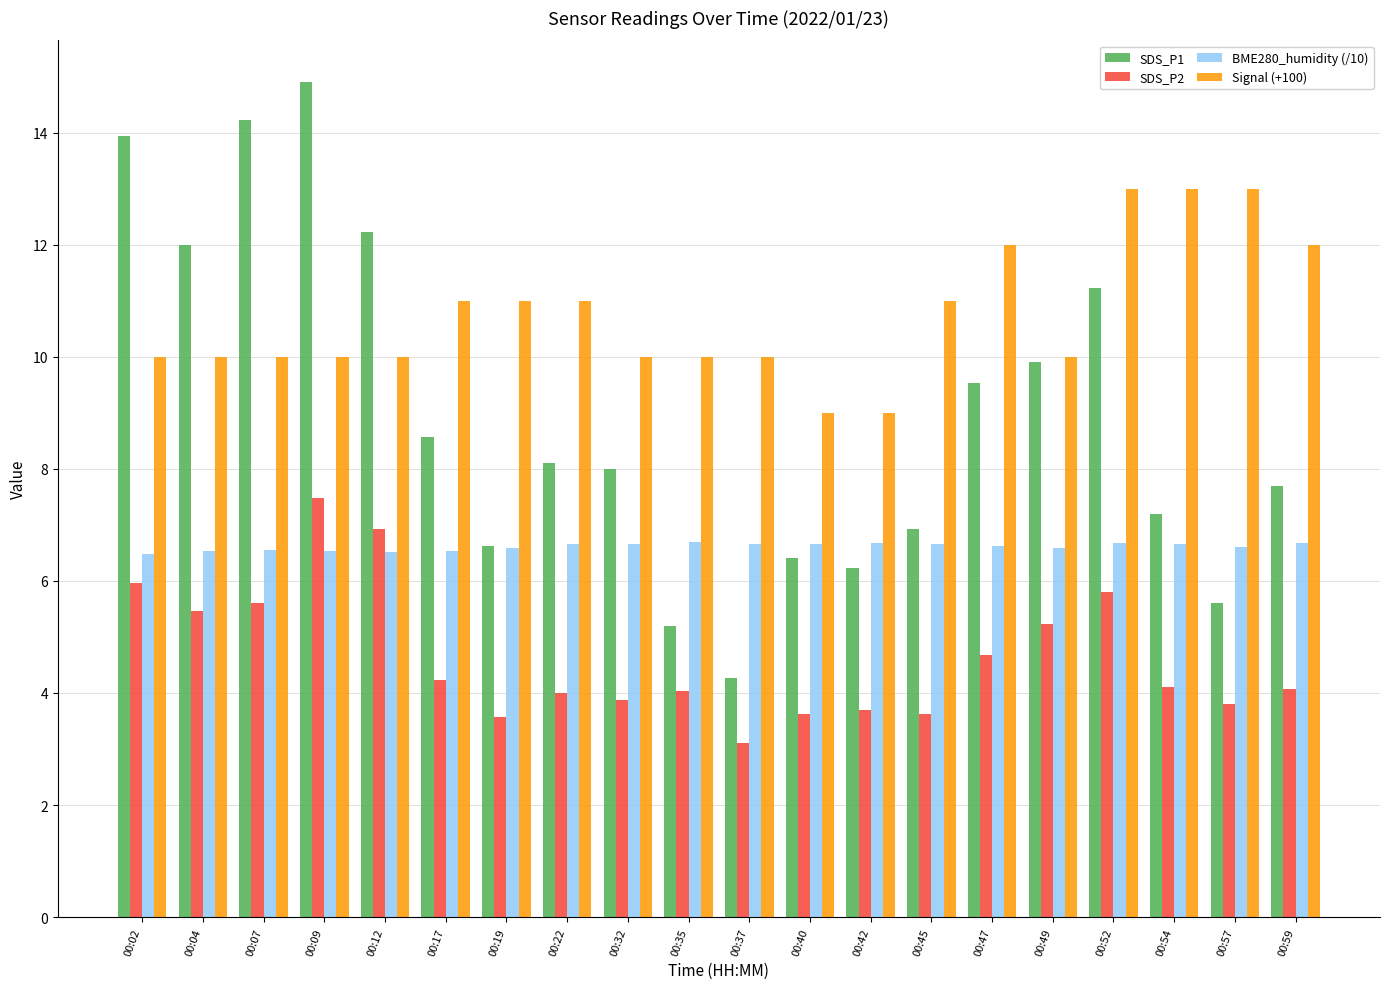

What is the average value of the SDS_P2 series?

4.6